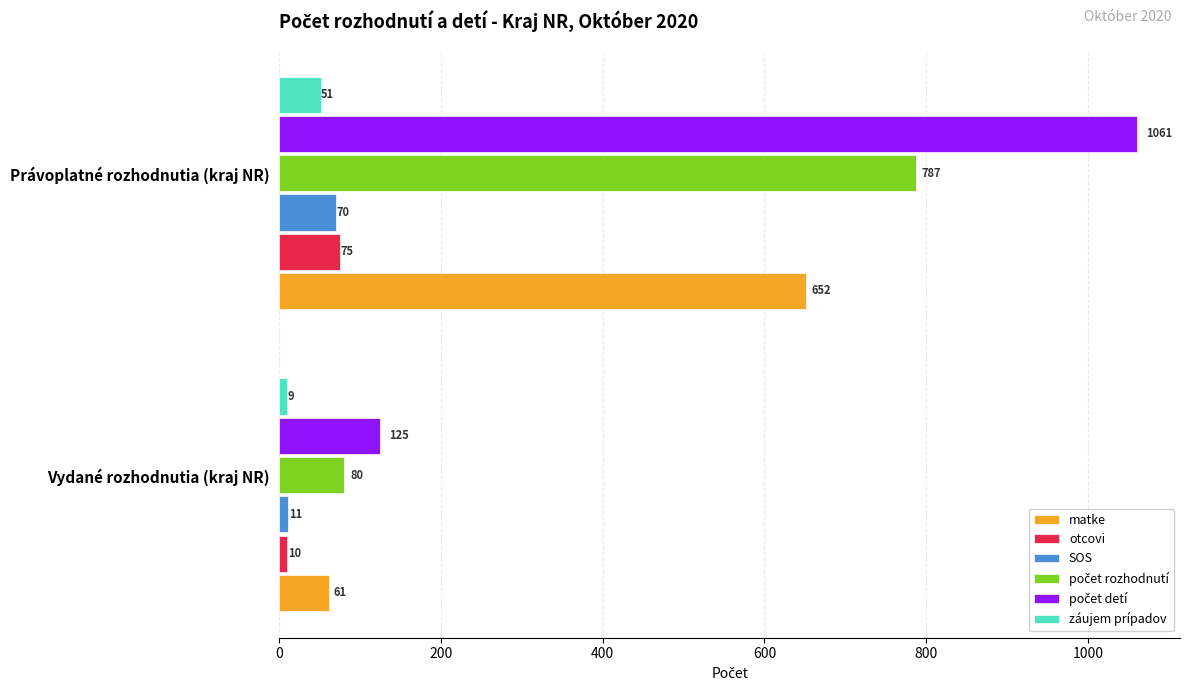

What is the difference between the highest and lowest values at Právoplatné rozhodnutia (kraj NR)?

1010